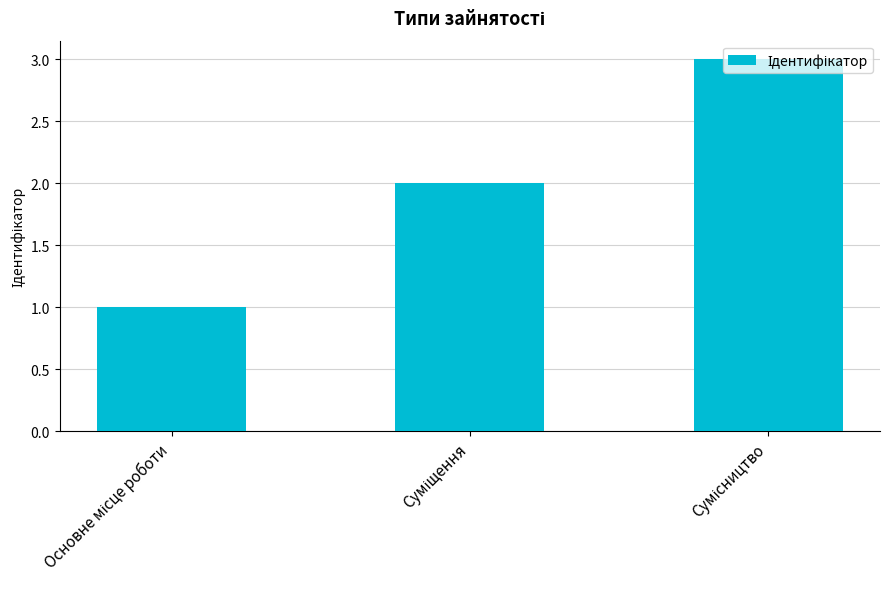

Does the chart contain any negative values?

No